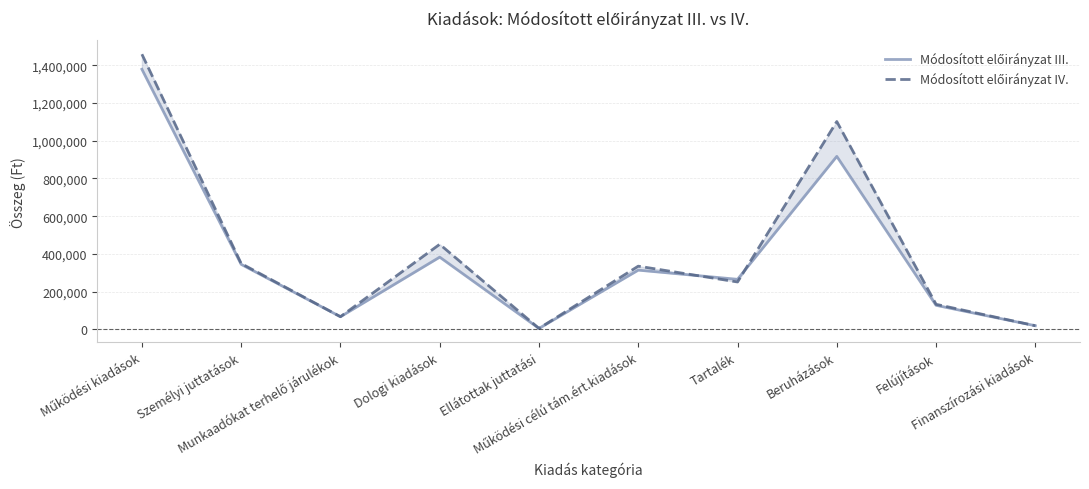

At which category is the sum across all series the highest?

Működési kiadások